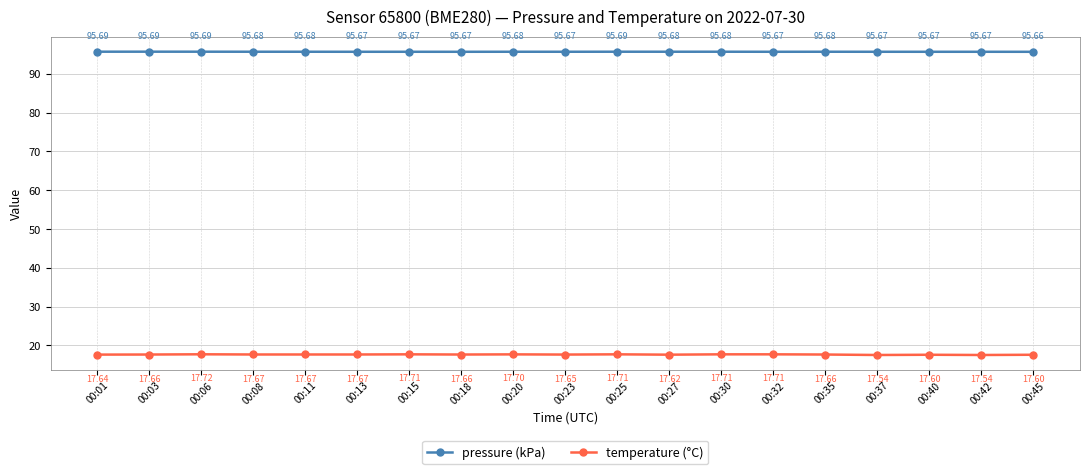

True or false: pressure (kPa) and temperature (°C) cross at least once.

False